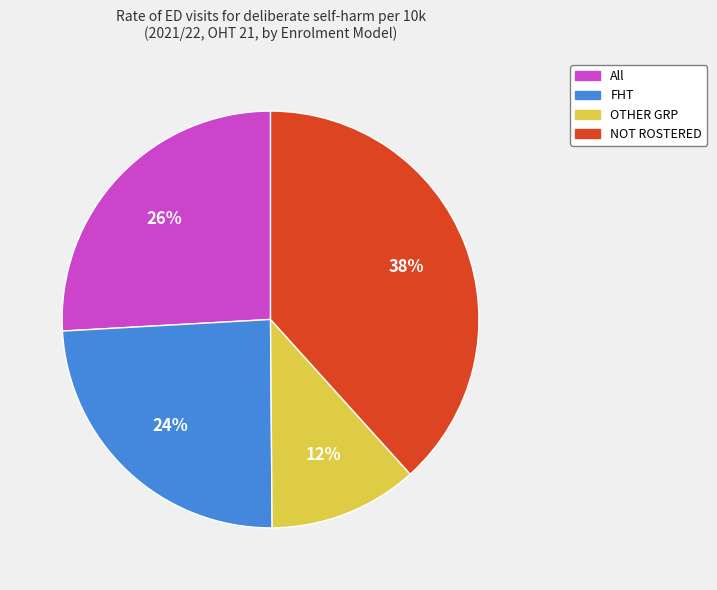

Does any single category account for the majority?

No